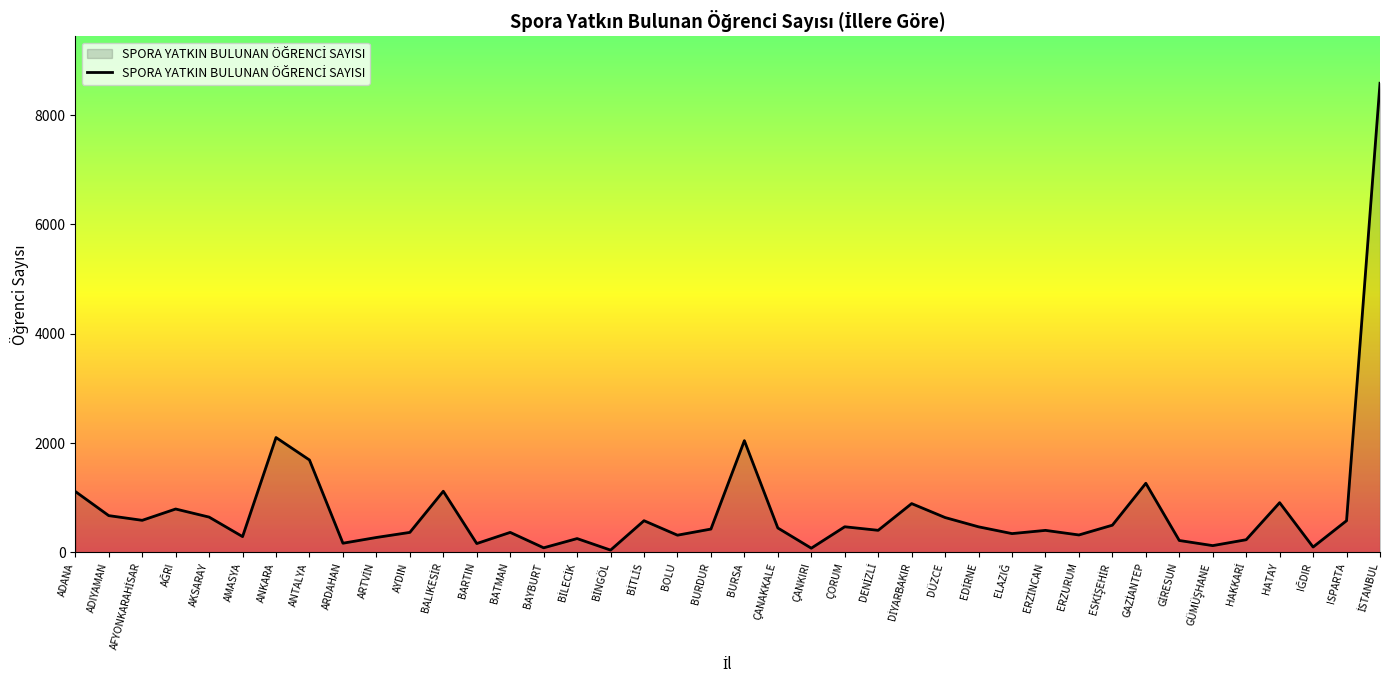

Is it true that the value at BOLU is 313?

True